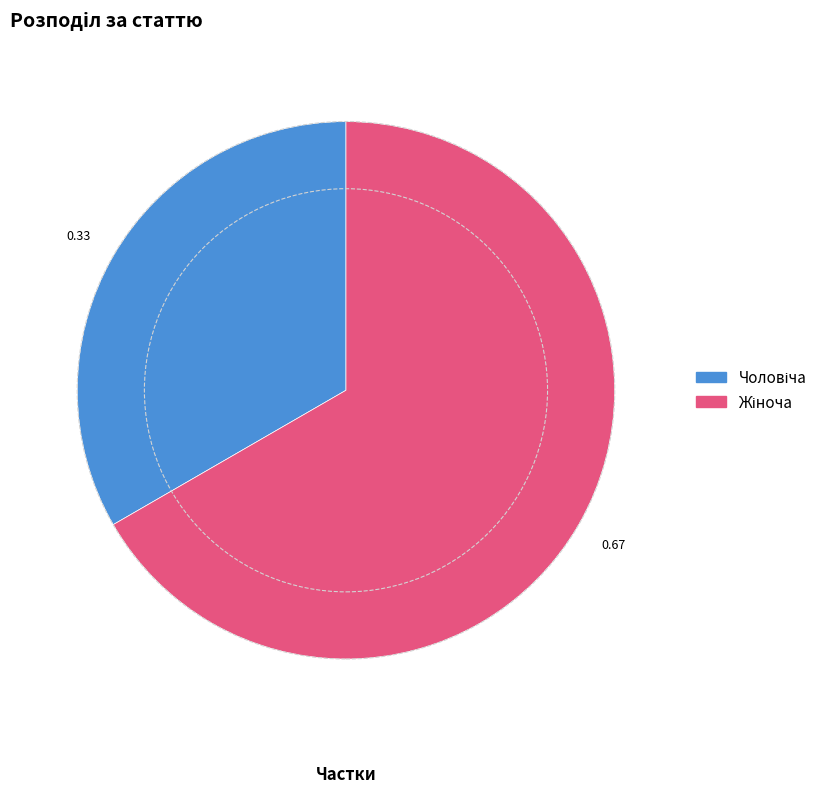

Does any single category account for the majority?

Yes